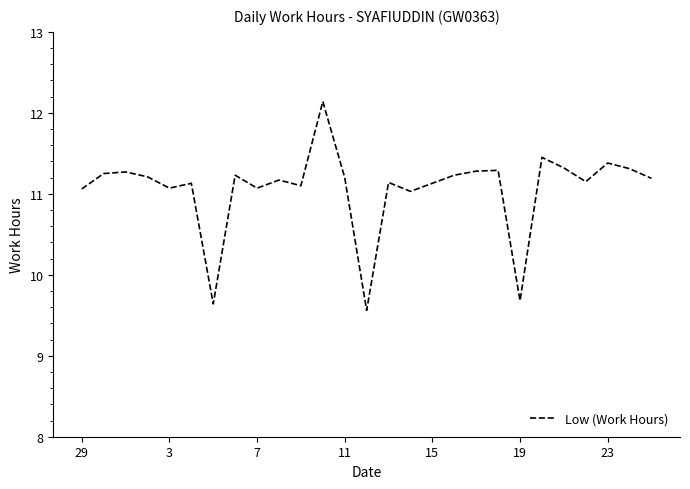

What is the smallest value displayed?

9.6